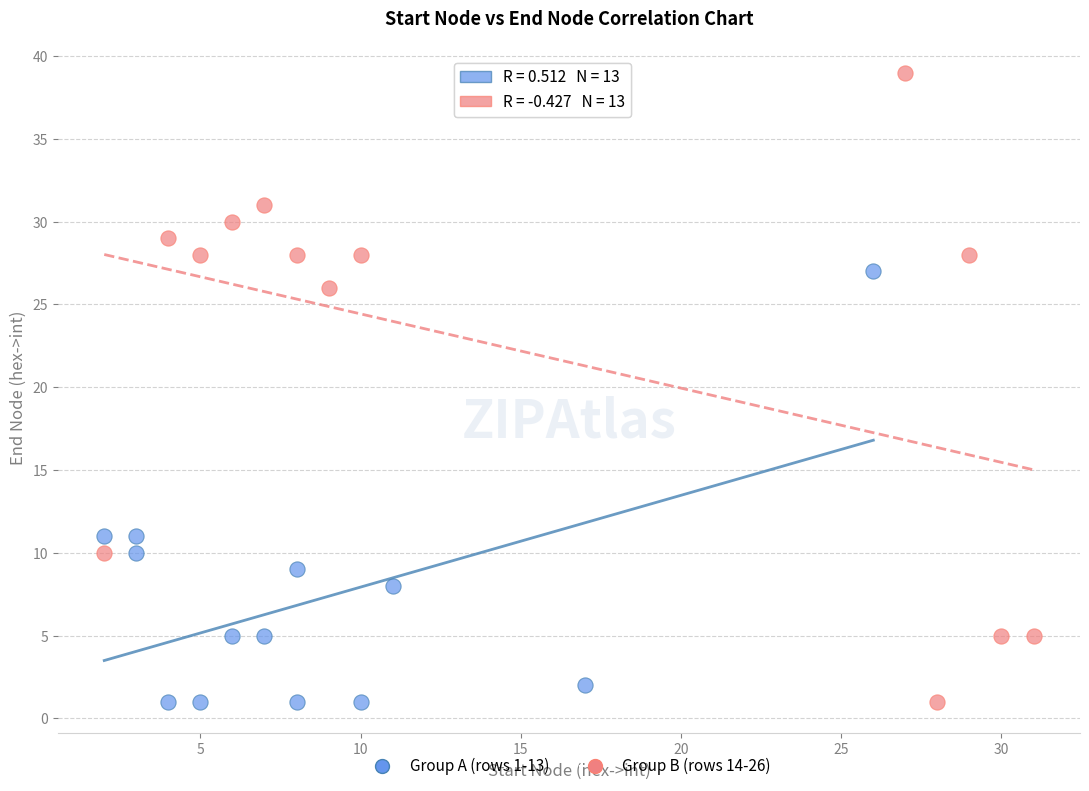

Which series contains the highest Y value?

Group B (rows 14-26)